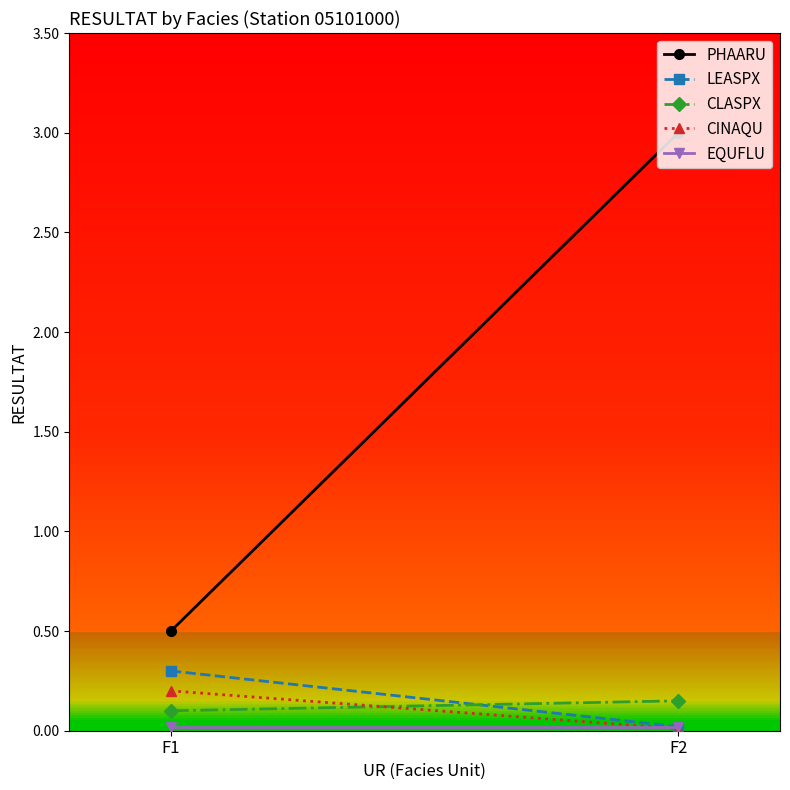

Count the number of data series in this chart.

5